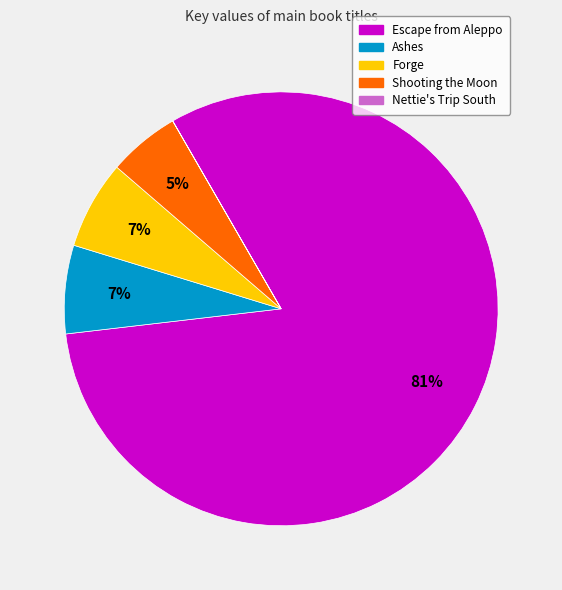

The Escape from Aleppo slice represents 81% of the pie. True or false?

True